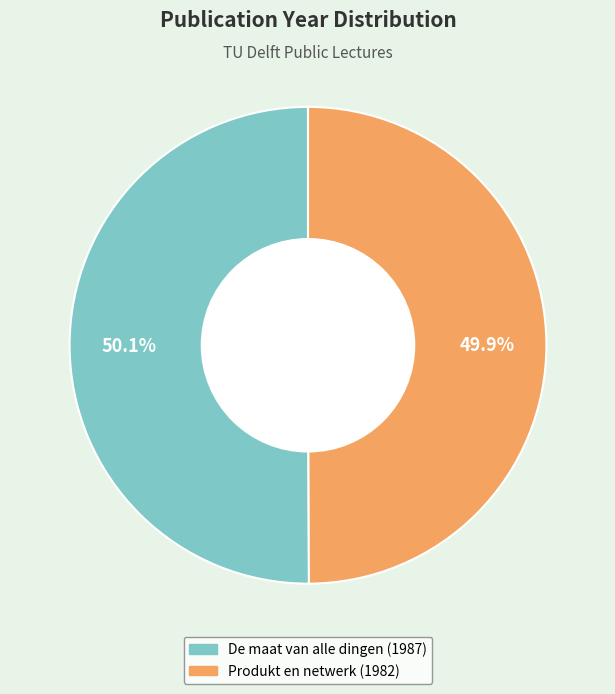

What is the ratio of the value at De maat van alle dingen (1987) to the value at Produkt en netwerk (1982)?

1.0